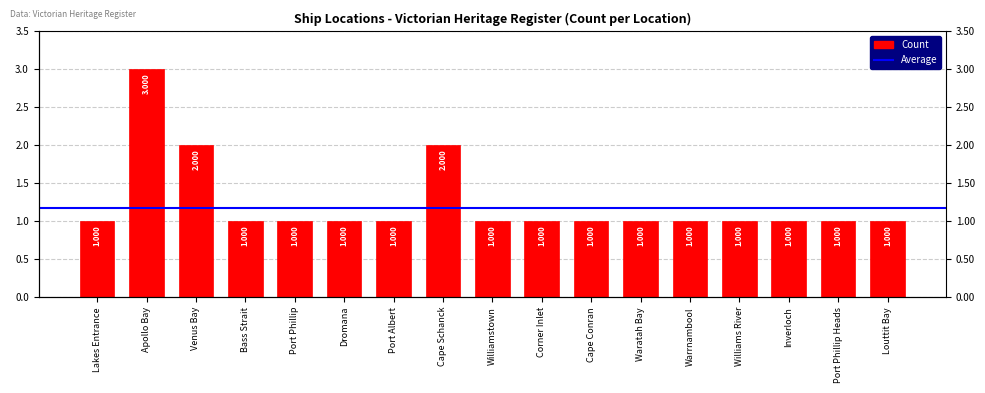

List the labels in order of value, smallest first.

Lakes Entrance, Bass Strait, Port Phillip, Dromana, Port Albert, Williamstown, Corner Inlet, Cape Conran, Waratah Bay, Warrnambool, Williams River, Inverloch, Port Phillip Heads, Louttit Bay, Venus Bay, Cape Schanck, Apollo Bay